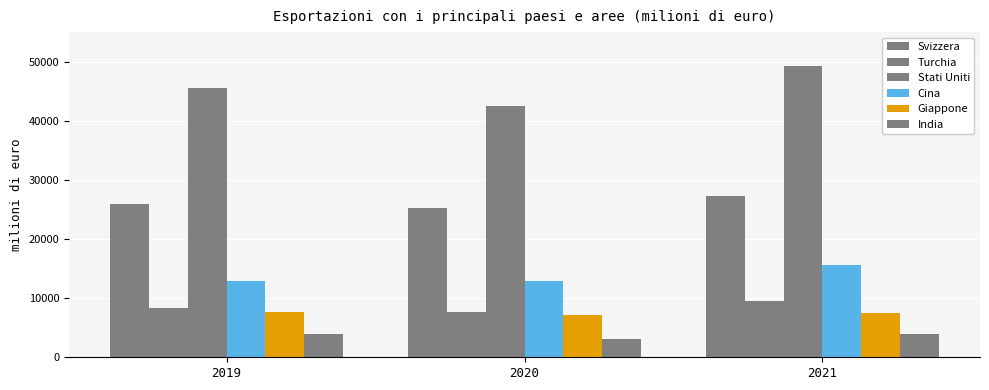

Count the number of data series in this chart.

6